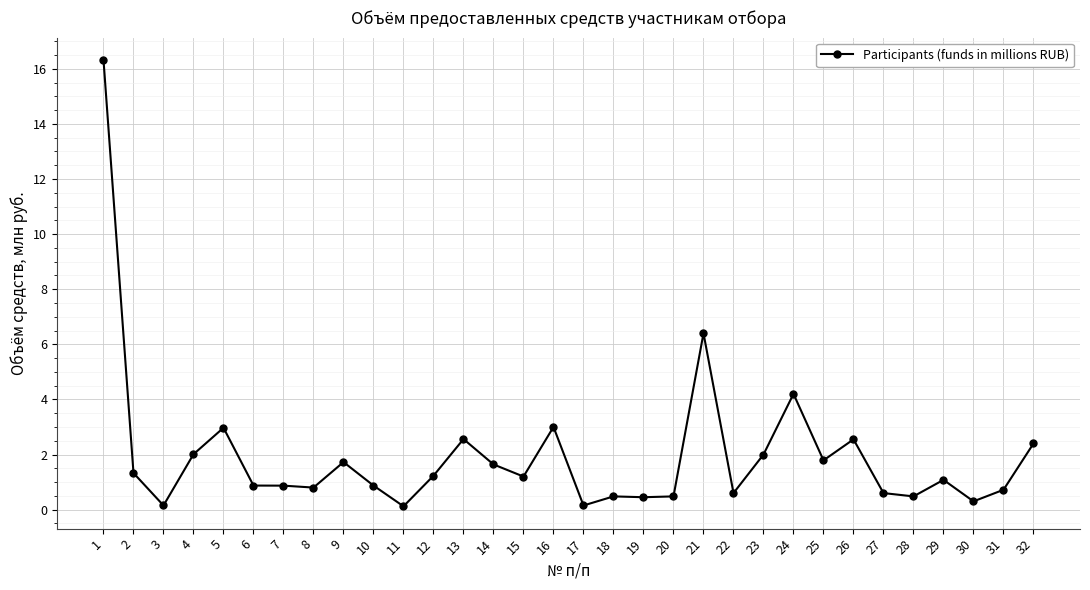

The chart shows a value of 2.4 at 2. True or false?

False